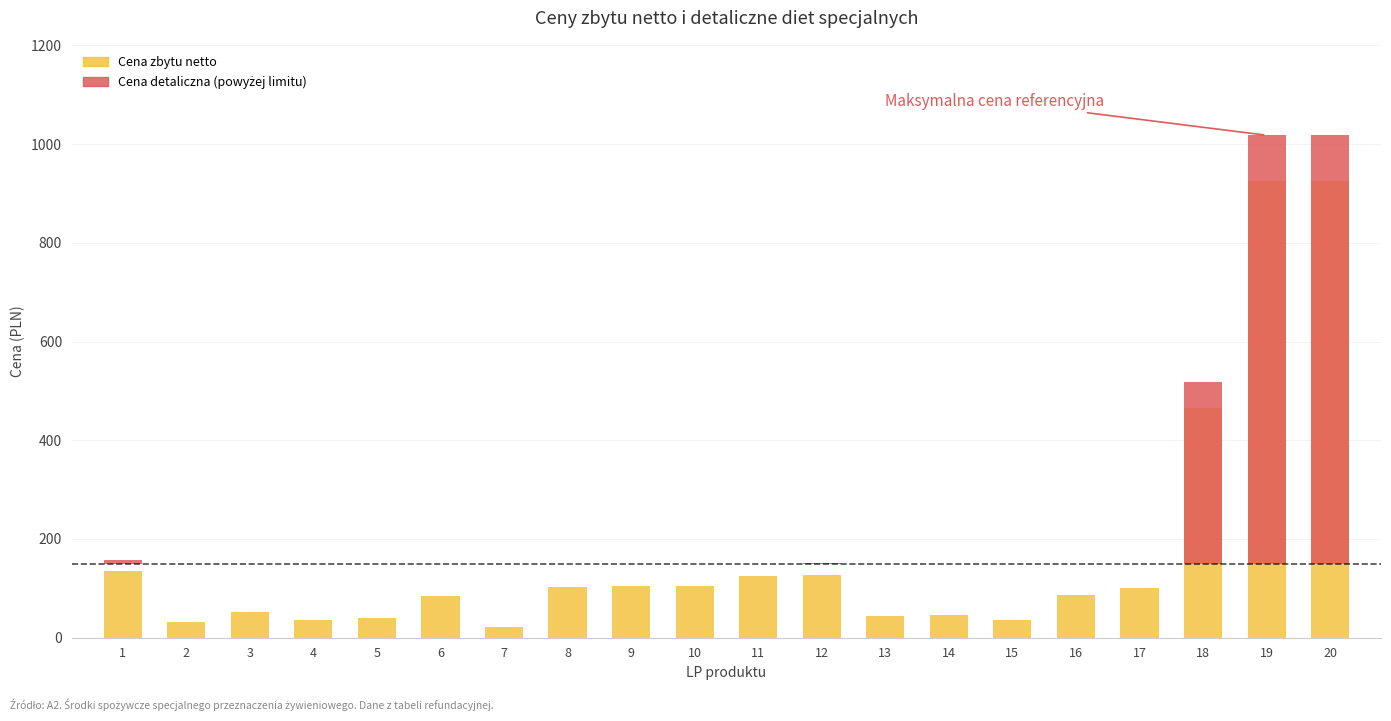

What is the spread (max minus min) of values at 6?

85.0